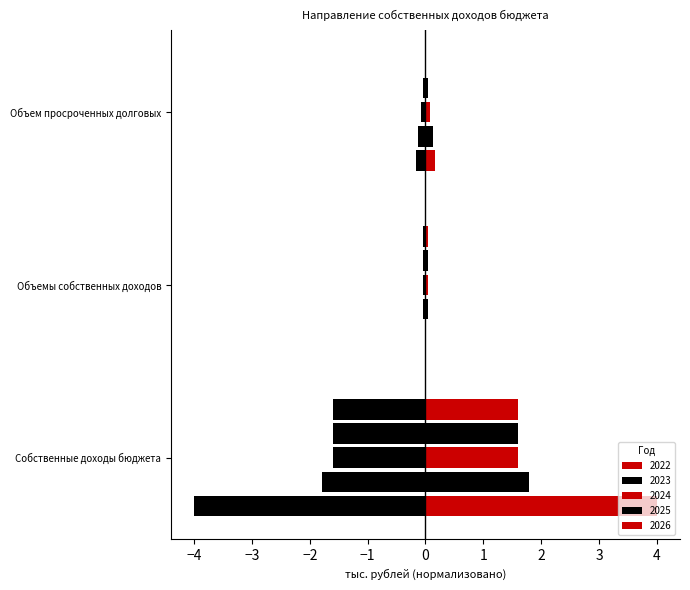

List the series in order of their peak value, lowest first.

2025, 2024, 2026, 2023, 2022